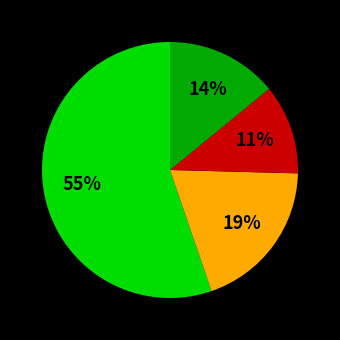

Is there a majority slice in this chart?

Yes